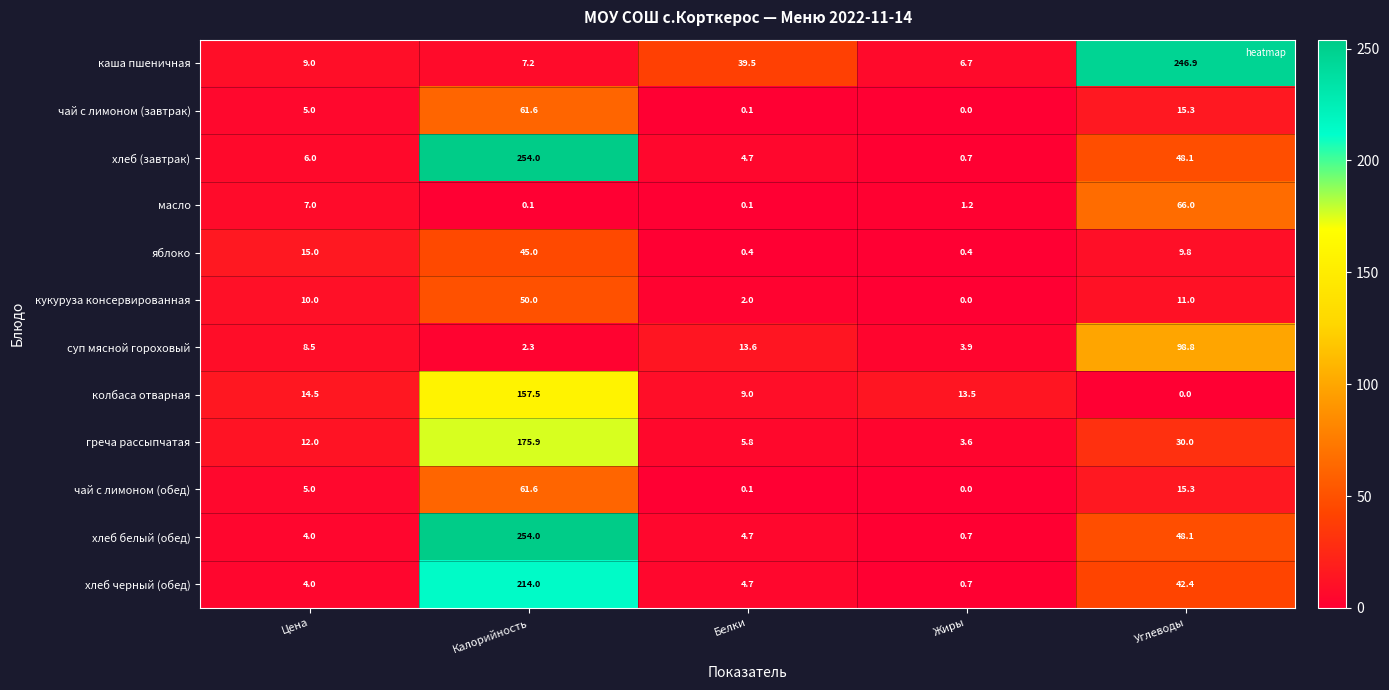

What is the spread (max minus min) of values at Жиры?

13.5